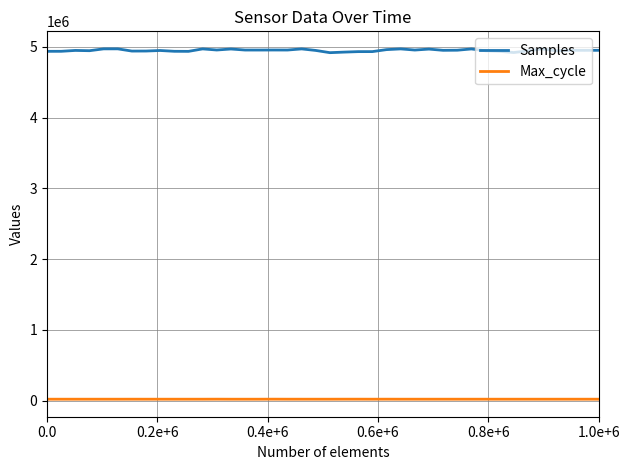

Which series has the largest total across all categories?

Samples